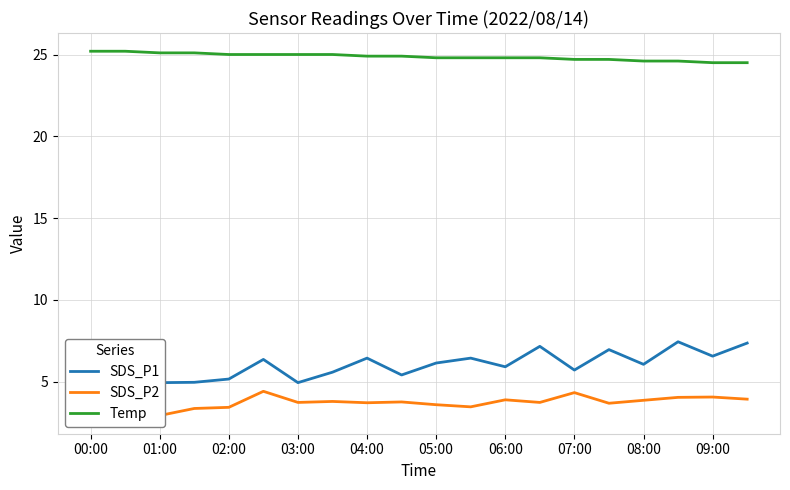

What is the lowest value of the Temp series?

24.5